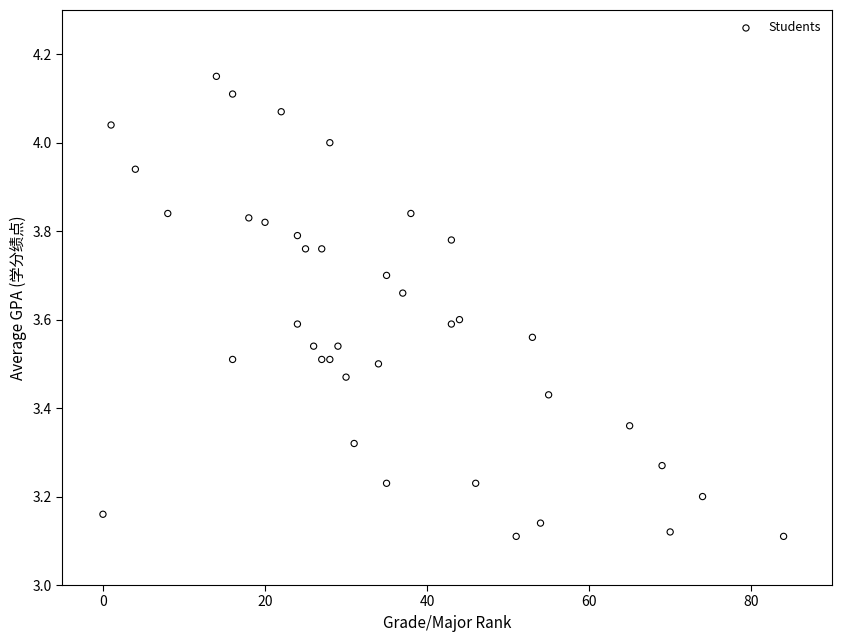

What is the range of Y values (max minus min)?

1.0